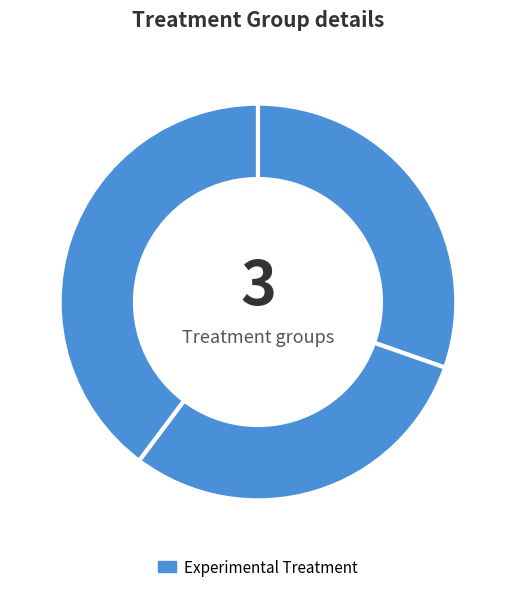

How many segments does this pie chart have?

3